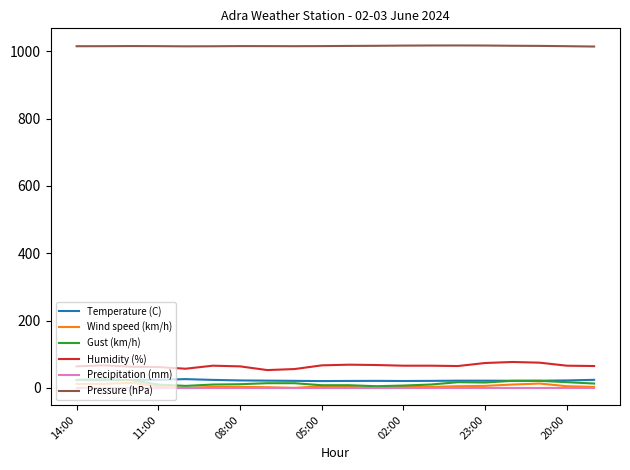

Which series has the largest total across all categories?

Pressure (hPa)